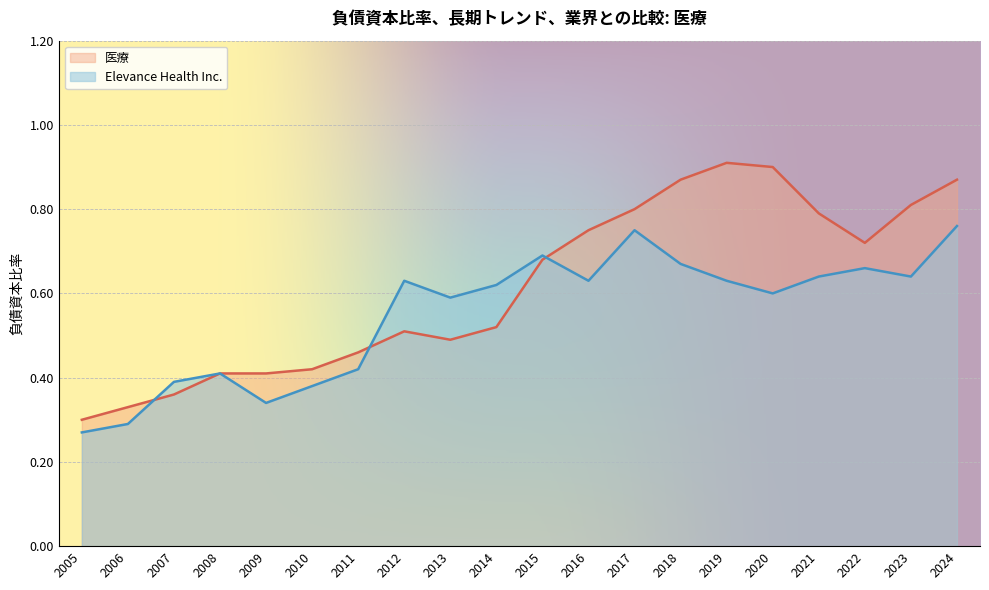

Rank the series by their maximum value, from lowest to highest.

Elevance Health Inc., 医療